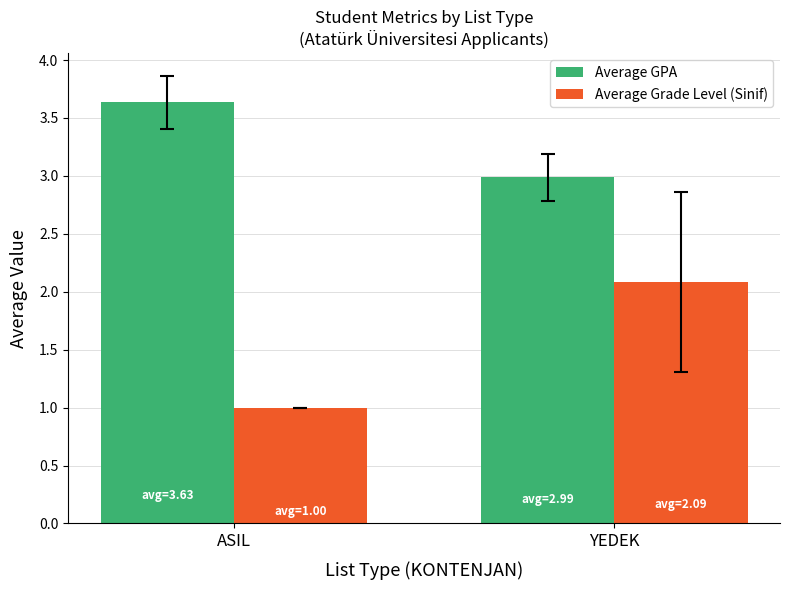

What is the average value of the Average Grade Level (Sinif) series?

1.5